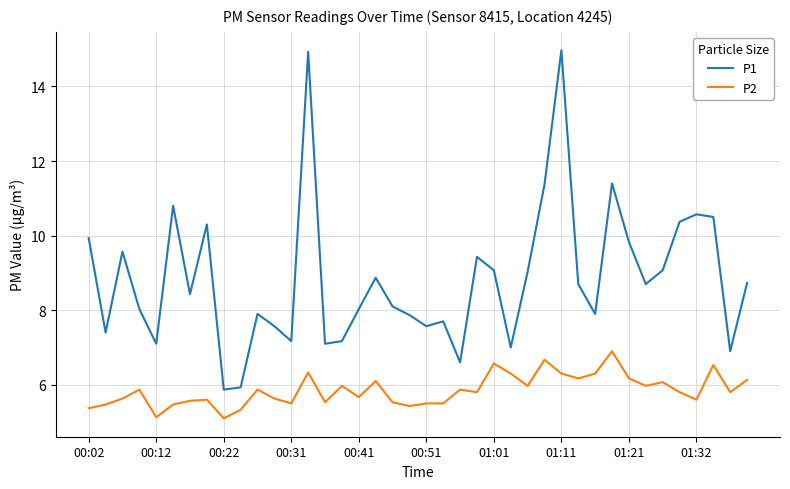

True or false: P2 and P1 cross at least once.

False